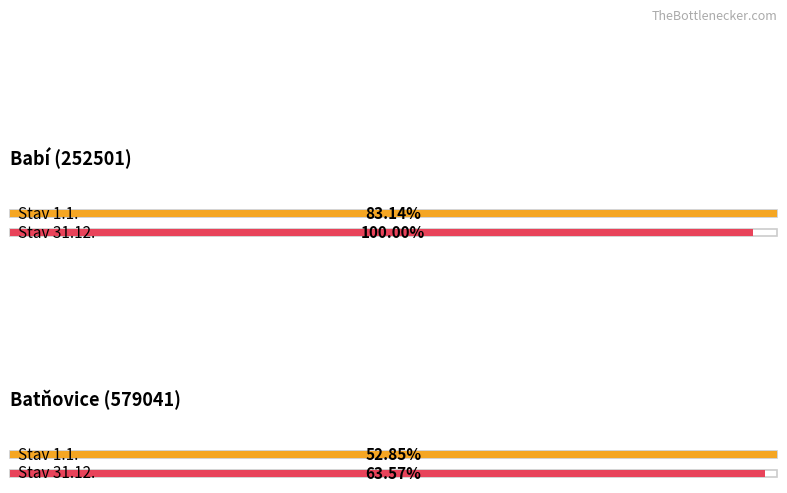

What are all the series names shown in the legend?

Stav 1.1., Stav 31.12.